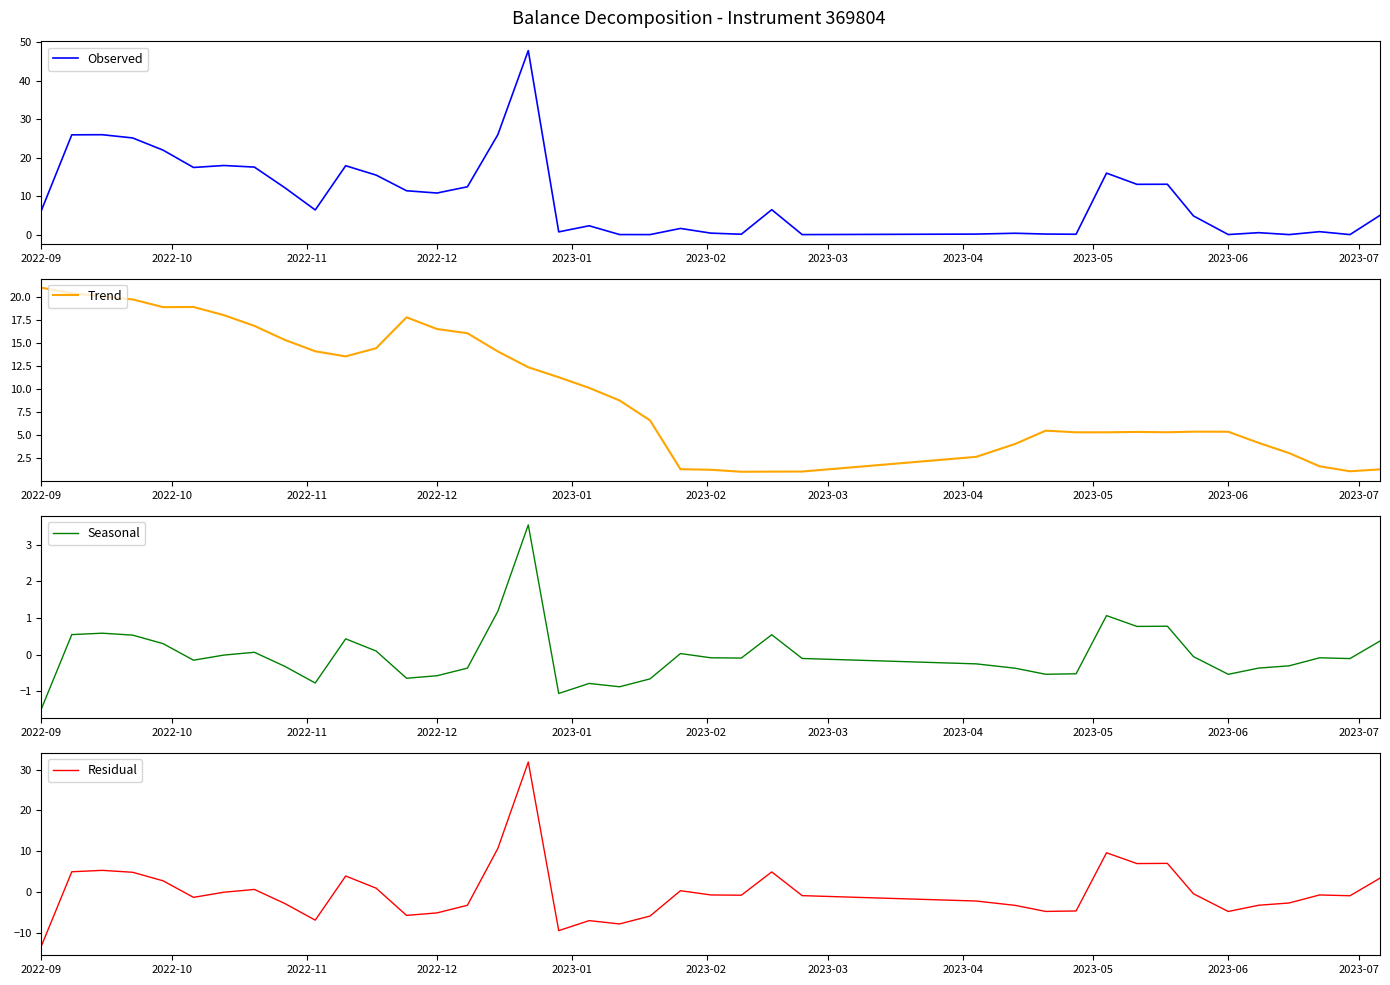

The Observed series shows 2.8 at 2022-12. True or false?

False